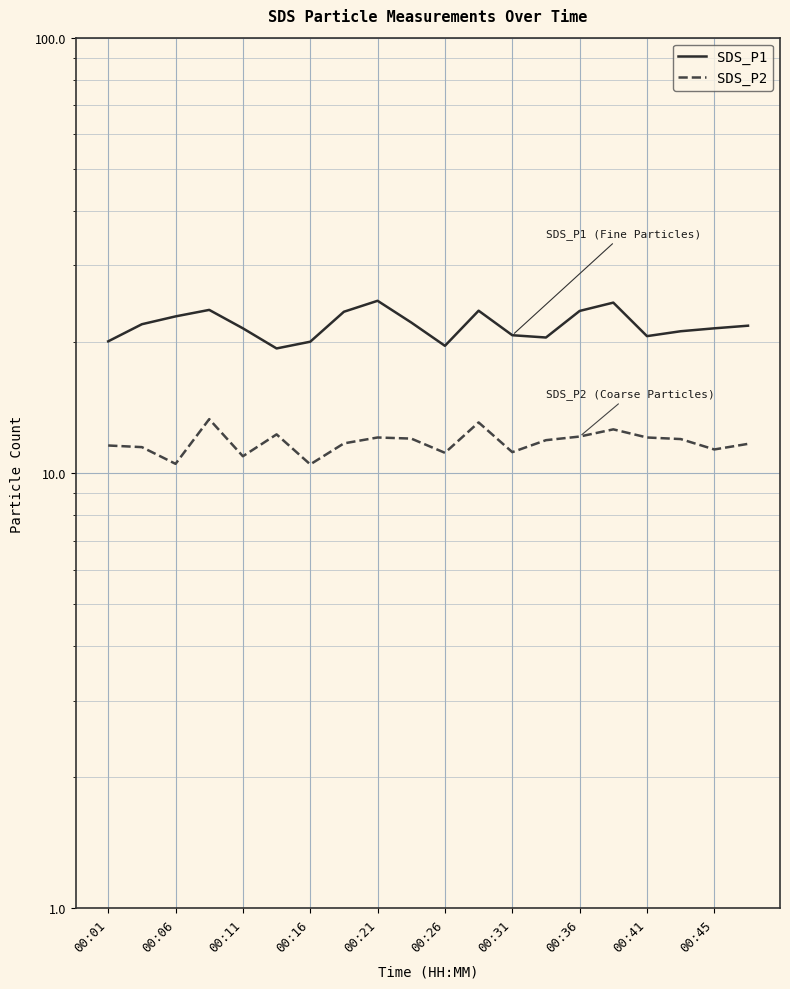

What is the value of the SDS_P1 point at the 8th from the left?

23.5